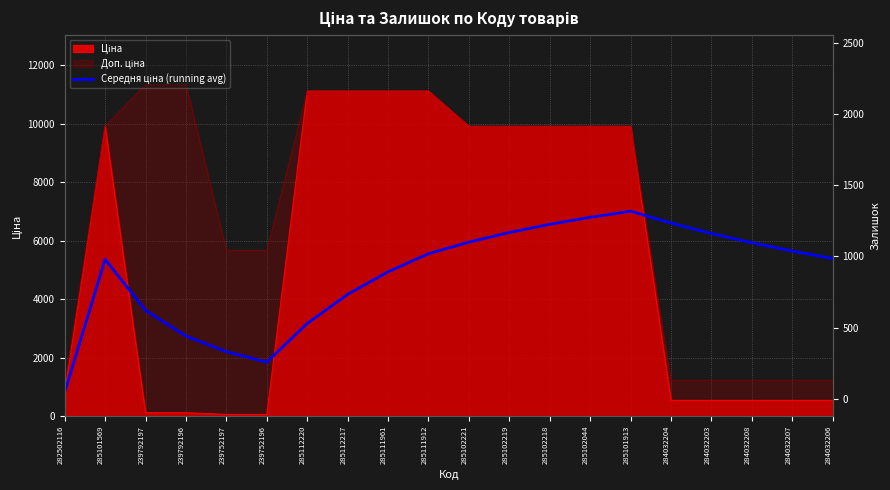

The value at 284032204 is 6599.6. True or false?

True